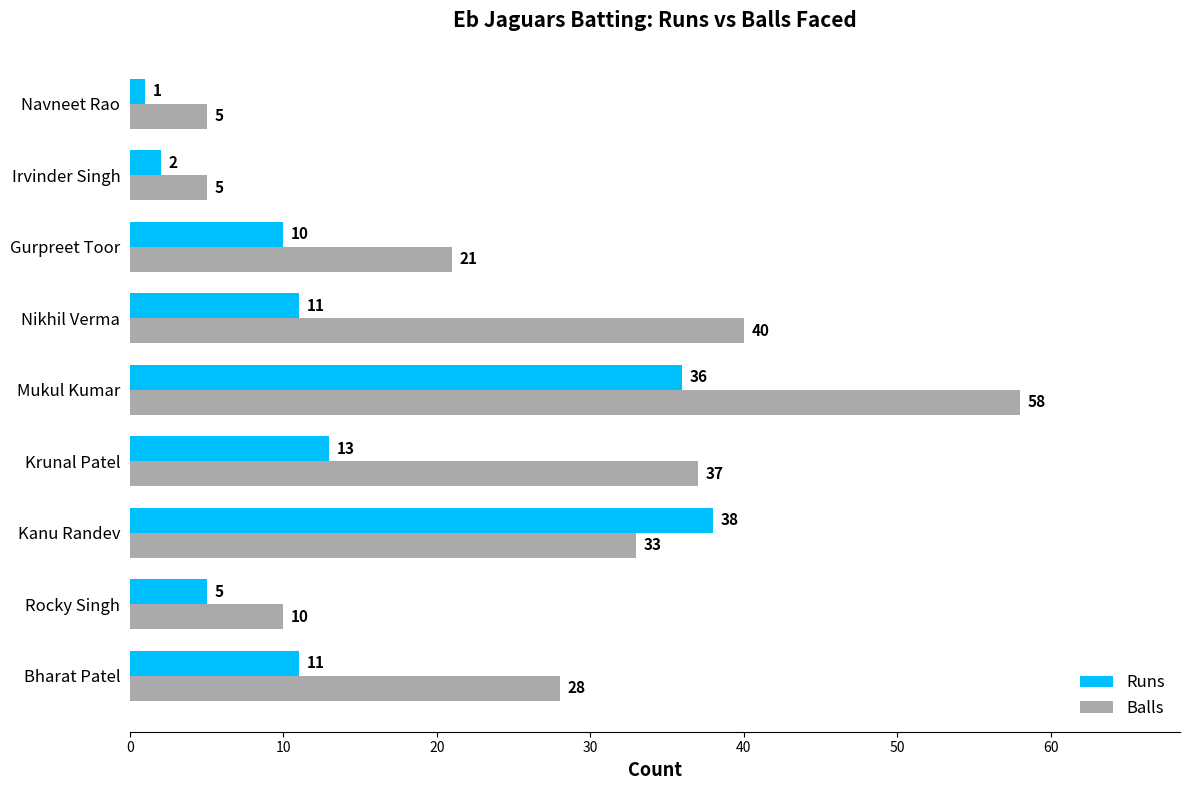

Rank the series at Rocky Singh from highest to lowest value.

Balls, Runs